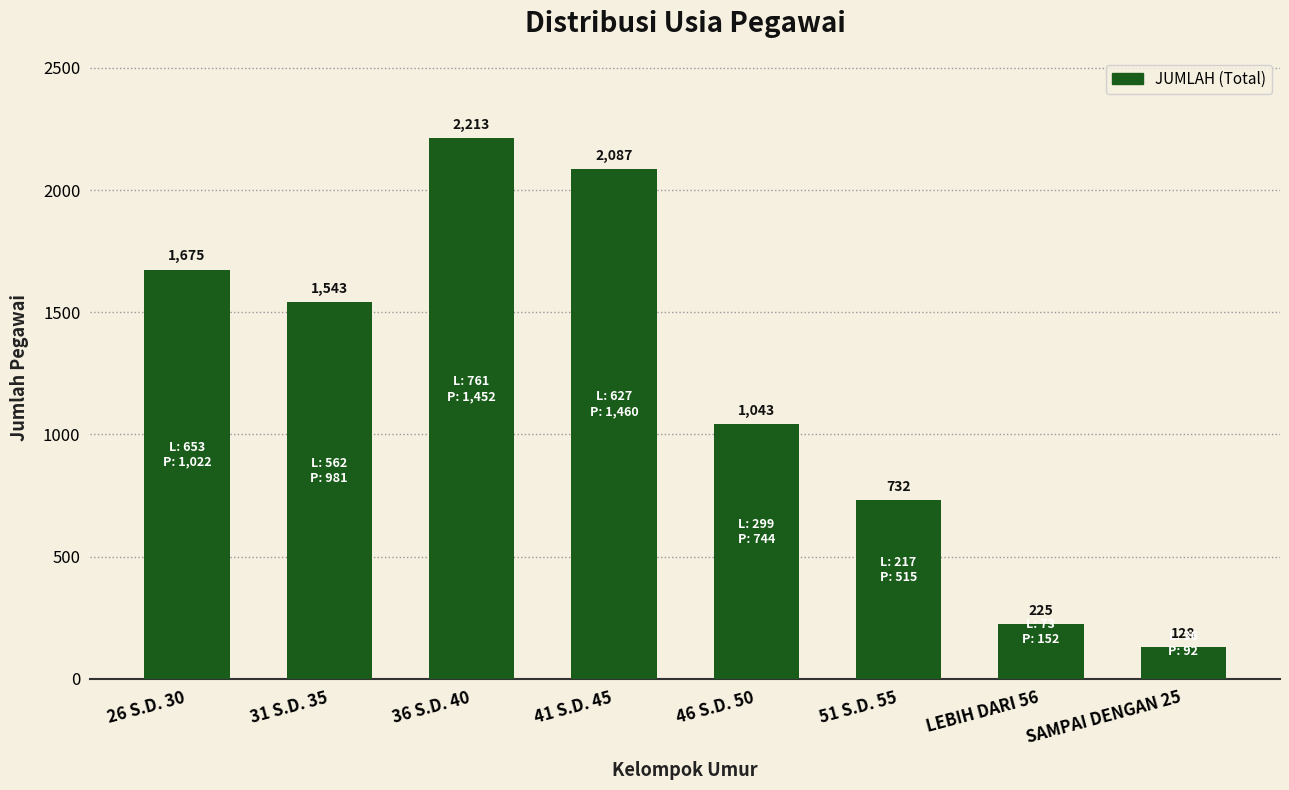

Which category has the highest value across all series?

36 S.D. 40